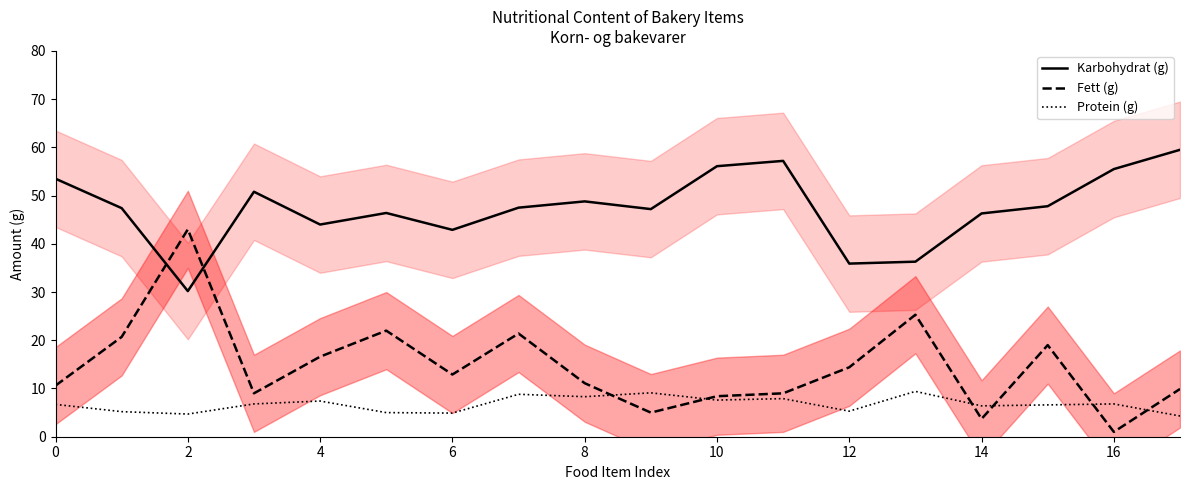

Reading left to right, transcribe all the data shown in this chart.

Karbohydrat (g): 53.5	47.4	30.2	50.8	44.0	46.4	42.9	47.5	48.8	47.2	56.1	57.2	35.9	36.3	46.3	47.8	55.5	59.5
Fett (g): 10.6	20.7	43.0	9.0	16.6	22.0	12.9	21.4	11.1	5.0	8.4	9.0	14.4	25.3	3.7	19.0	1.0	9.9
Protein (g): 6.7	5.2	4.7	6.8	7.4	5.0	4.9	8.8	8.3	9.1	7.6	7.9	5.3	9.4	6.4	6.6	6.8	4.3